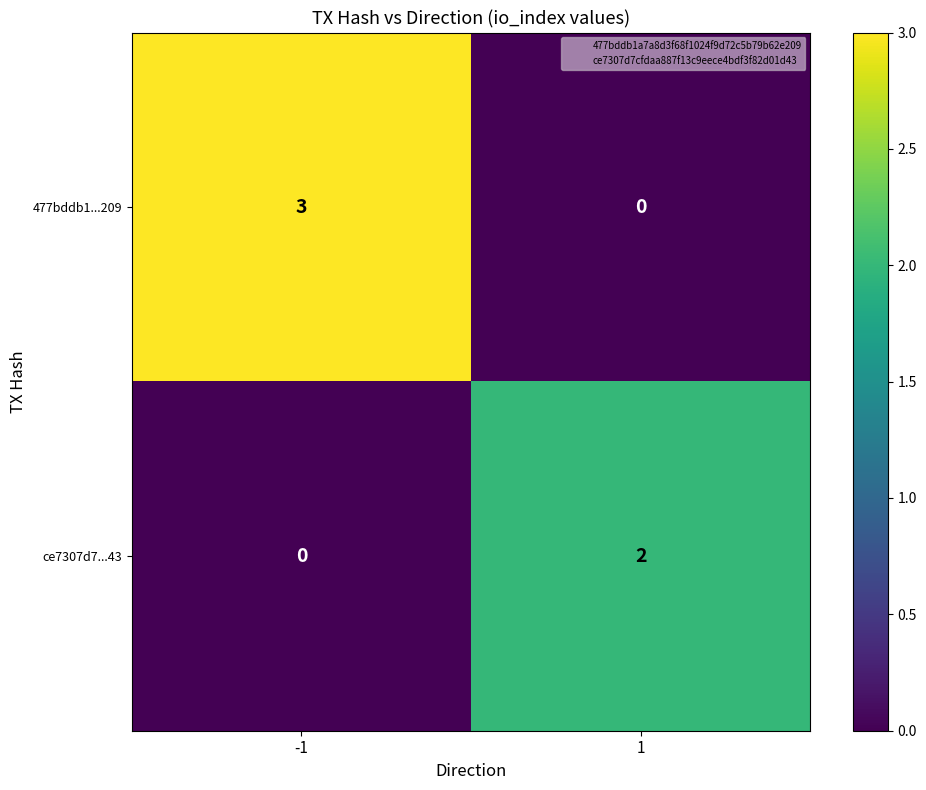

Reading left to right, what are all the values shown in this chart?

477bddb1...209: -1=3	1=0
ce7307d7...43: -1=0	1=2